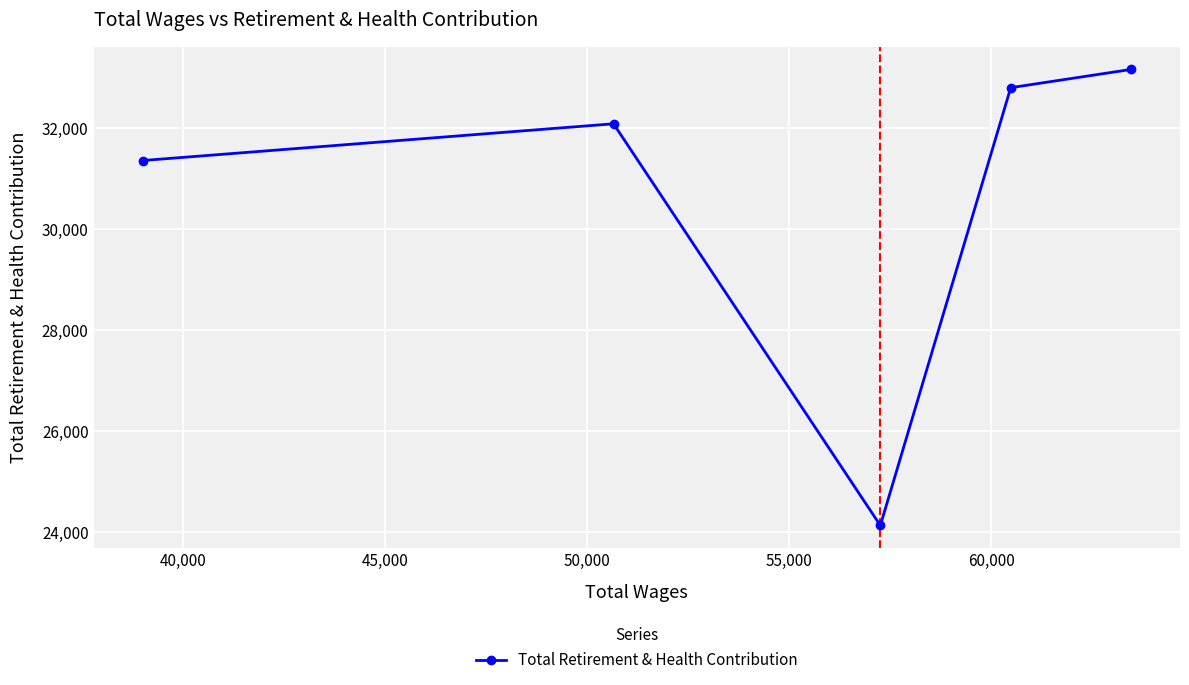

Reading left to right, extract all data points from this chart.

31358	32085	24131	32800	33160